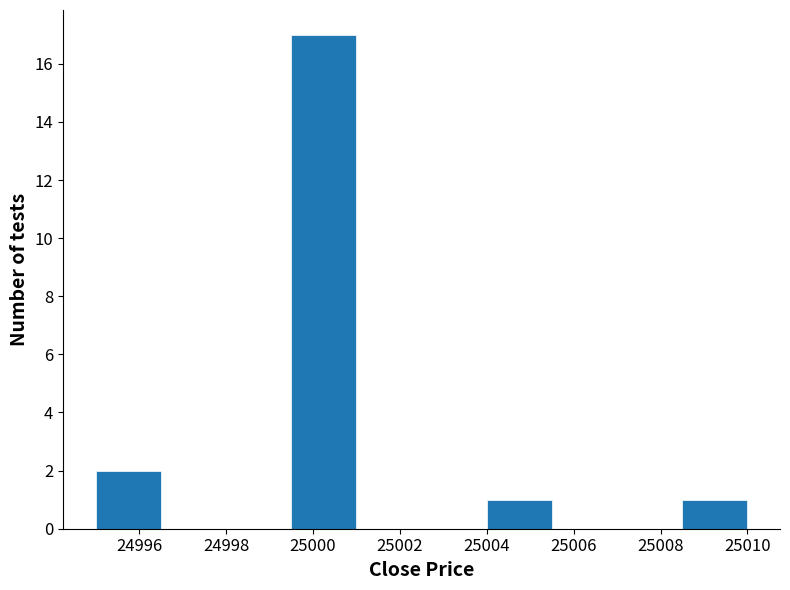

Reading left to right, transcribe this chart: for each bar, give the range it covers on the x-axis and its height. Neither the bar edges nor the heights are printed on the chart, so give them approximately, as read against the axes.

24995.0 to 24996.5: 2
24996.5 to 24998.0: 0
24998.0 to 24999.5: 0
24999.5 to 25001.0: 17
25001.0 to 25002.5: 0
25002.5 to 25004.0: 0
25004.0 to 25005.5: 1
25005.5 to 25007.0: 0
25007.0 to 25008.5: 0
25008.5 to 25010.0: 1